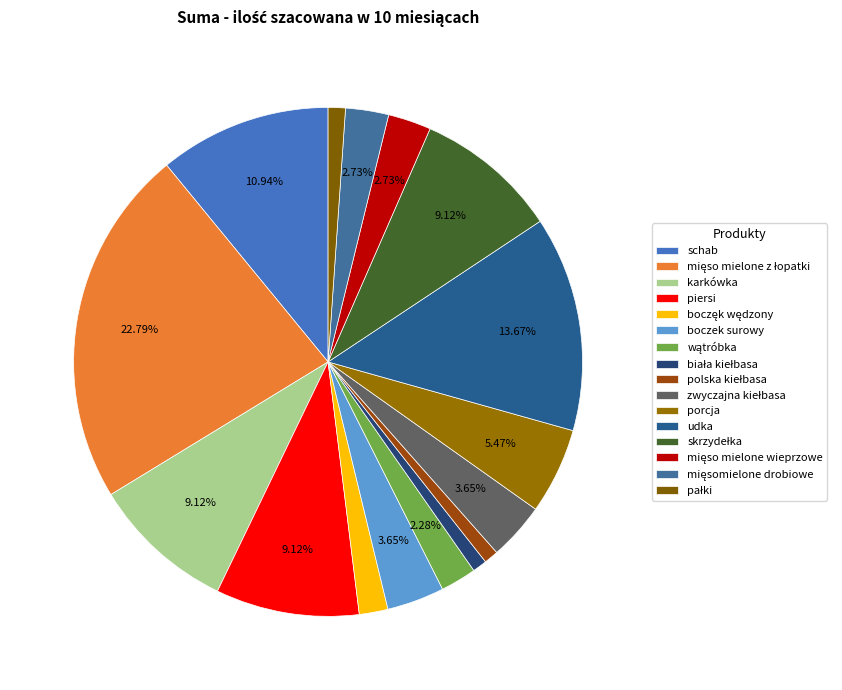

Count the number of slices in the pie.

16